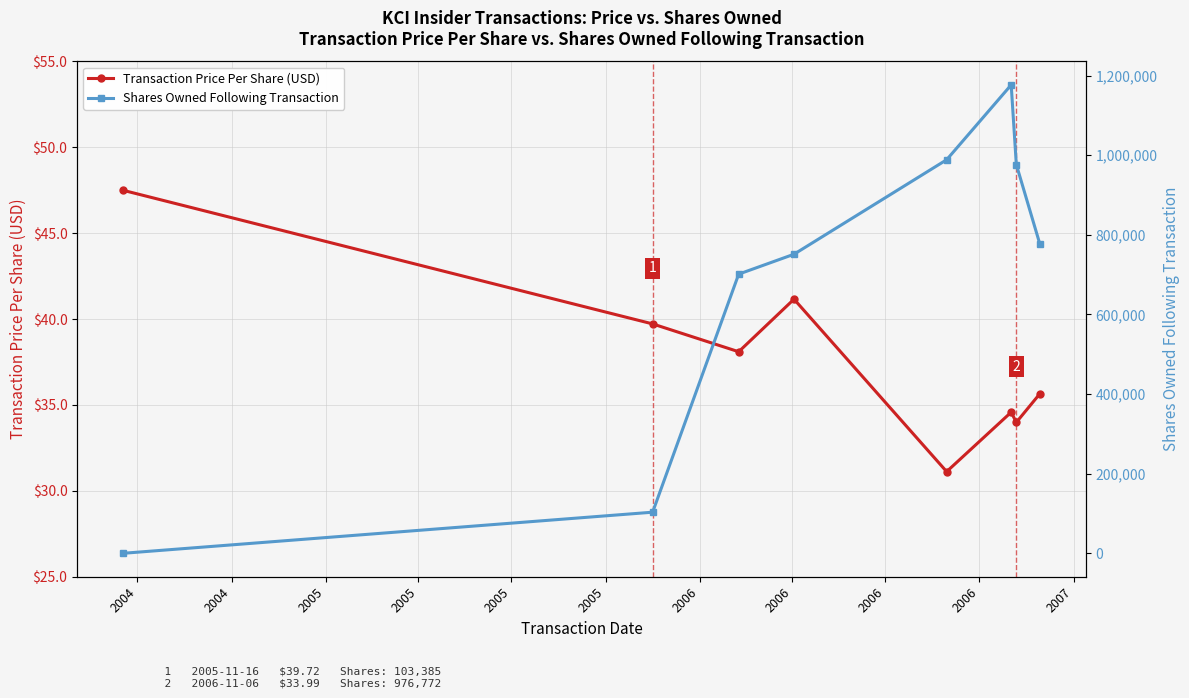

Count the number of data series in this chart.

2